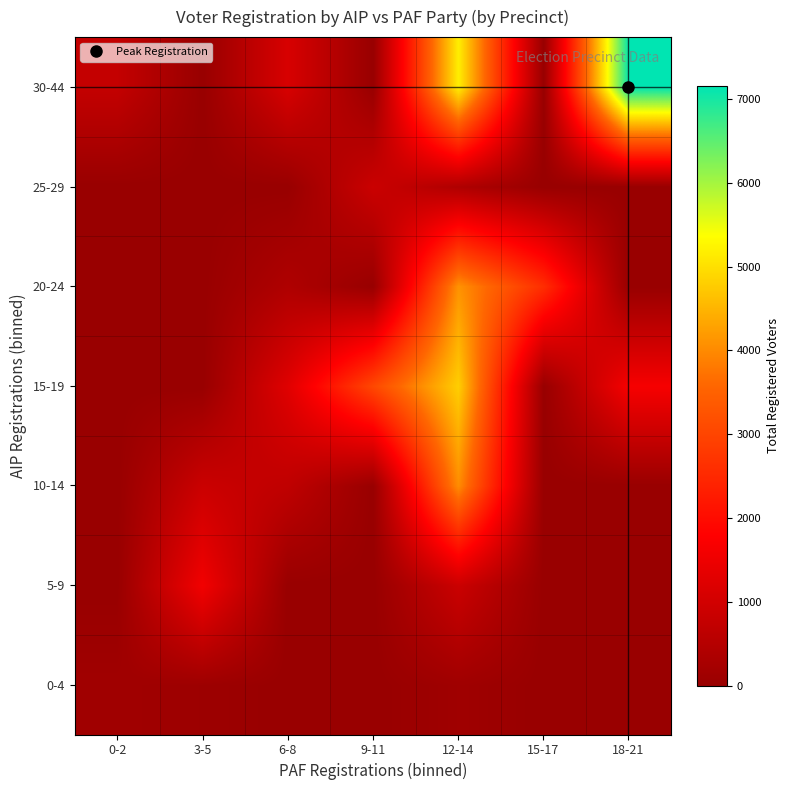

Which label corresponds to the smallest value in the chart?

6-8